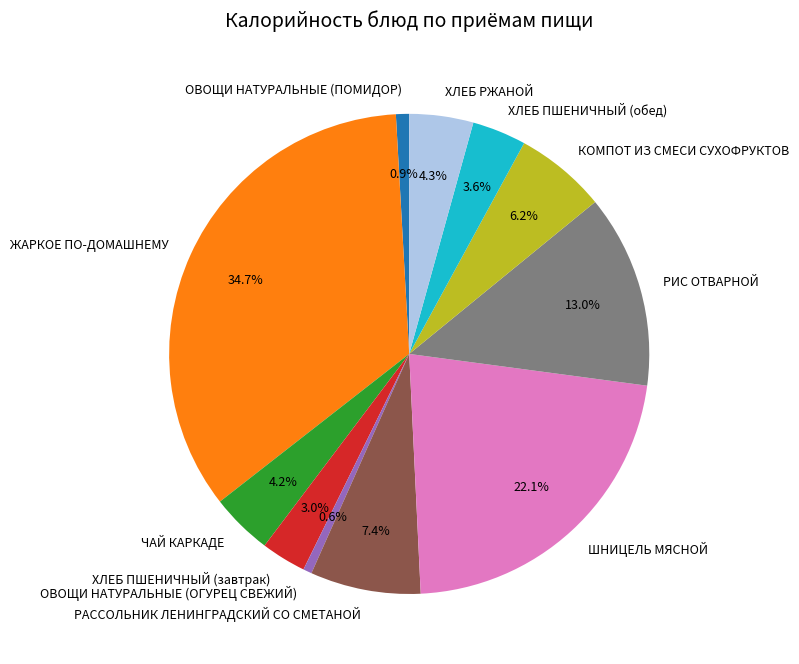

Between РАССОЛЬНИК ЛЕНИНГРАДСКИЙ СО СМЕТАНОЙ and ОВОЩИ НАТУРАЛЬНЫЕ (ОГУРЕЦ СВЕЖИЙ), which is larger?

РАССОЛЬНИК ЛЕНИНГРАДСКИЙ СО СМЕТАНОЙ